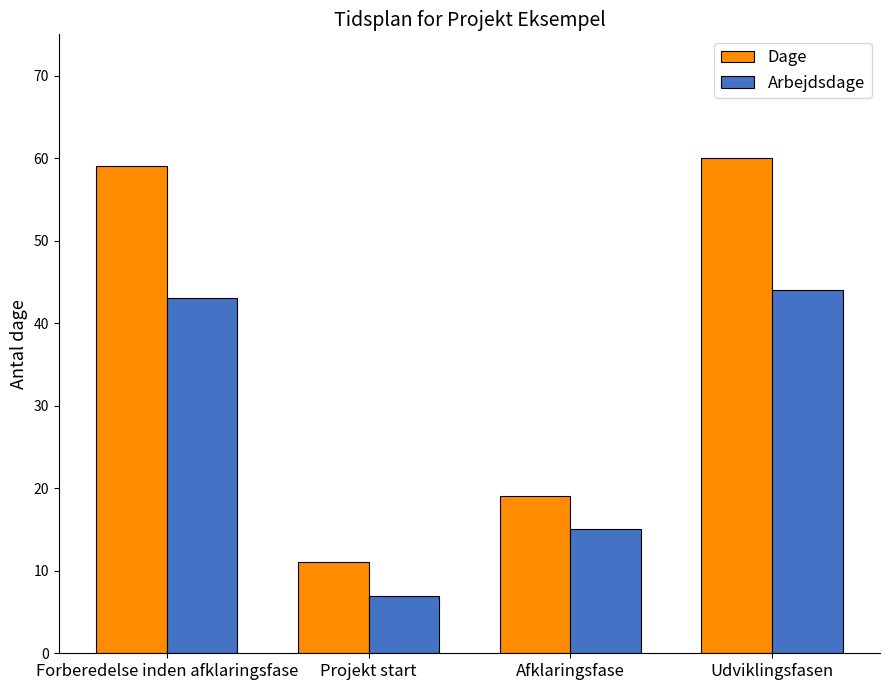

At which label is Arbejdsdage closest to 25?

Afklaringsfase